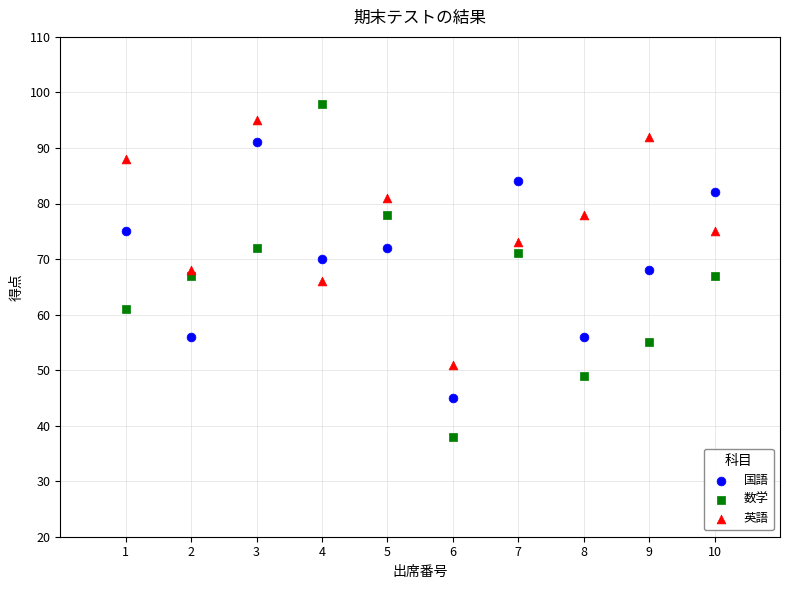

Across all data points, what is the range of Y values (max minus min)?

60